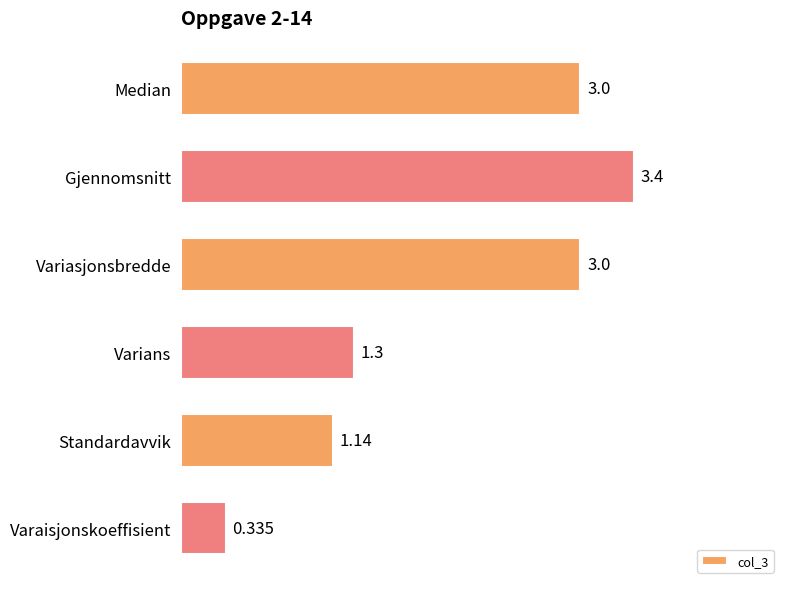

Count the number of data series in this chart.

1